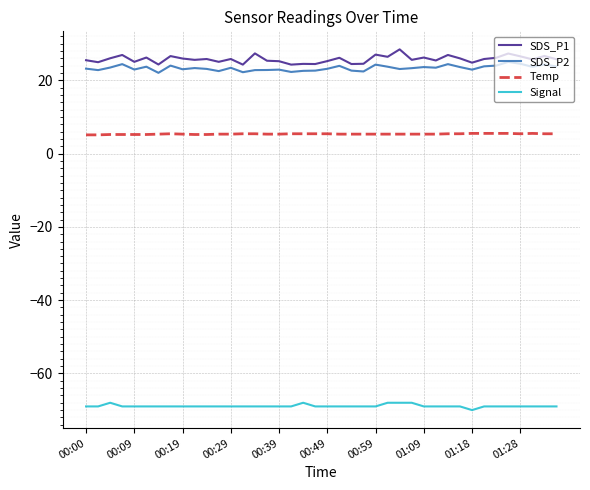

True or false: Temp and Signal intersect in this chart.

False